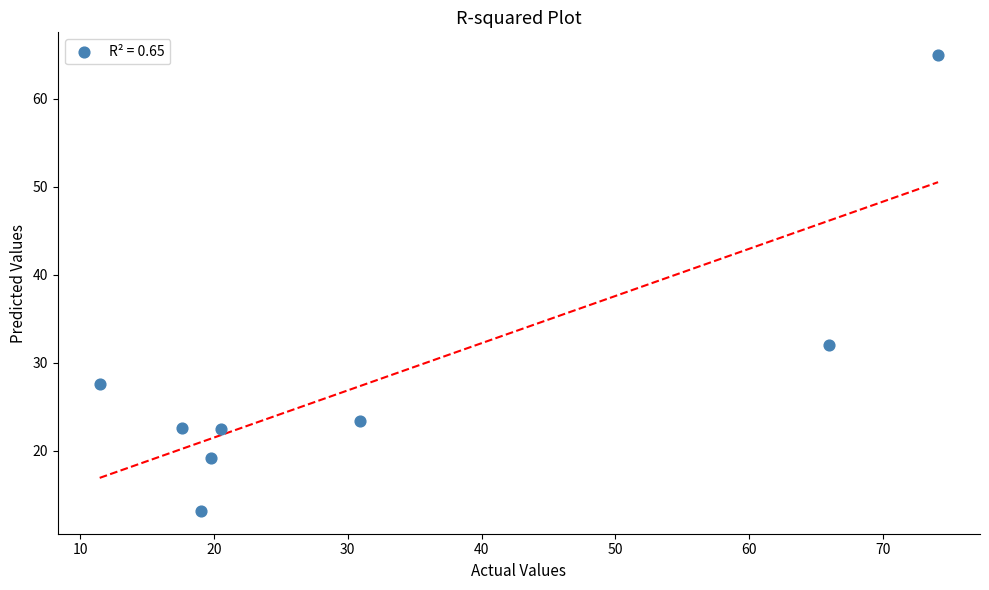

What Y value in the scatter plot is closest to 39?

32.0